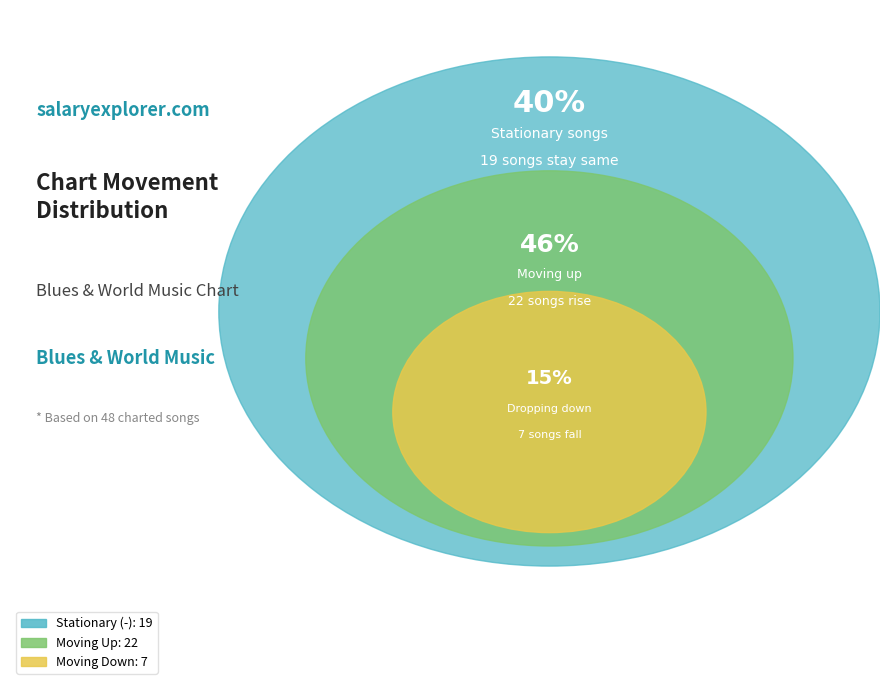

What portion of the pie excludes up?

54.2%